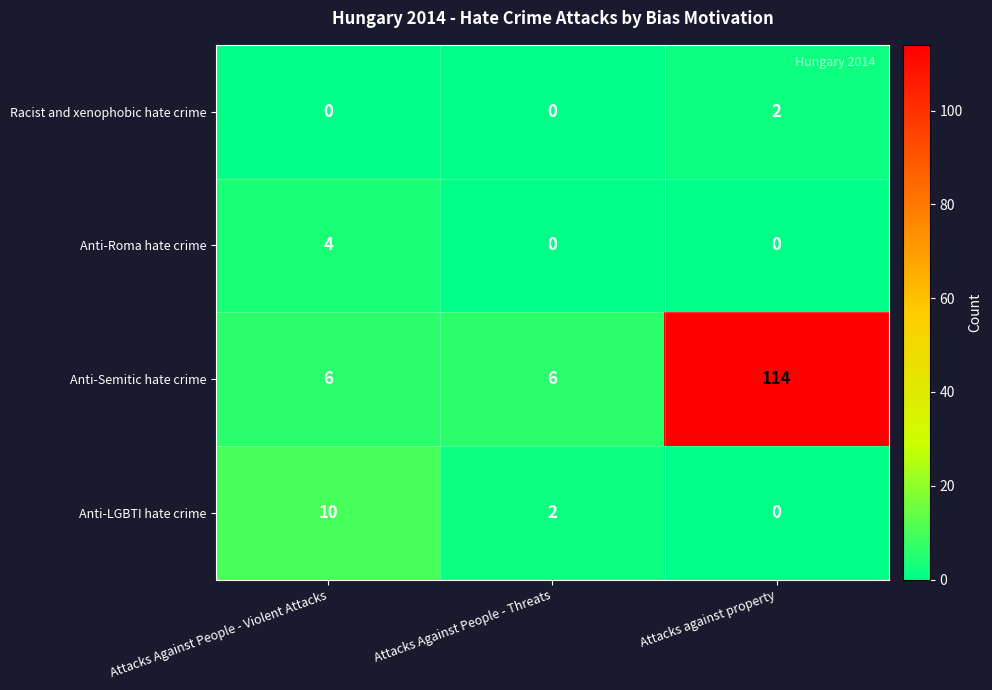

Count the number of categories in the chart.

3